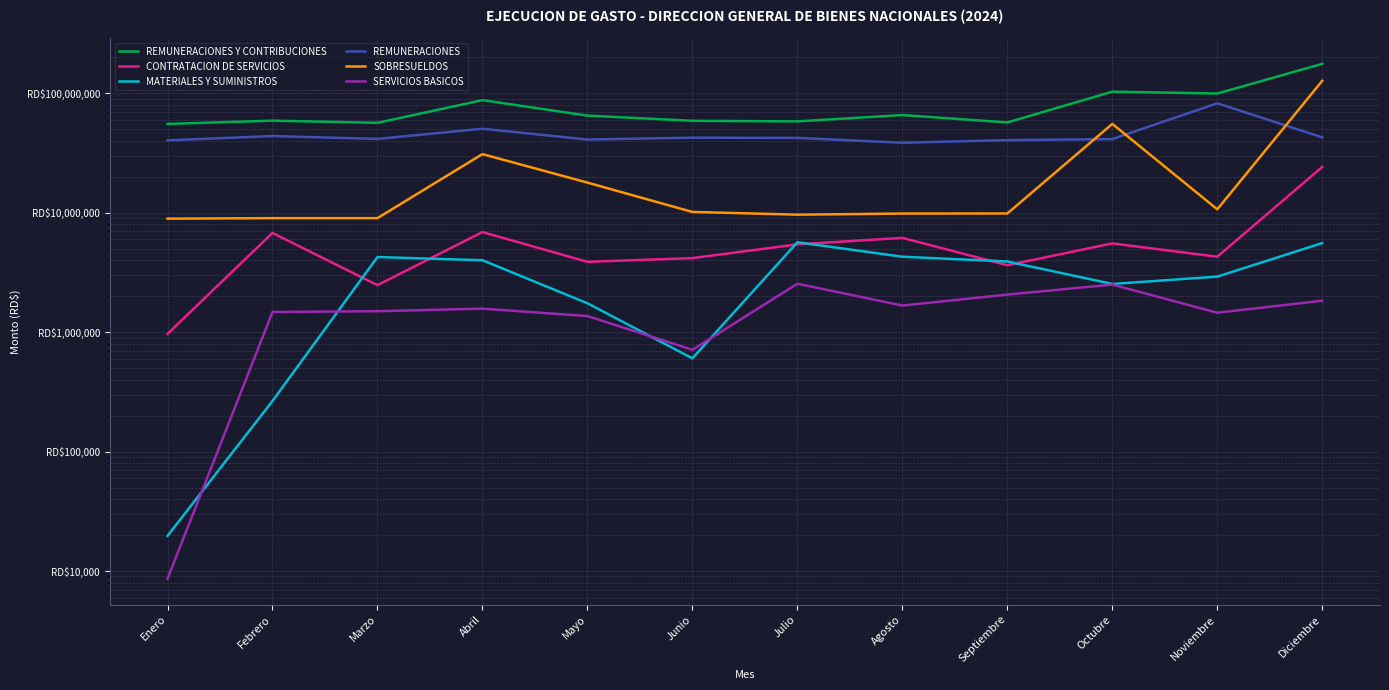

Does the chart display data point markers on the line(s)?

No